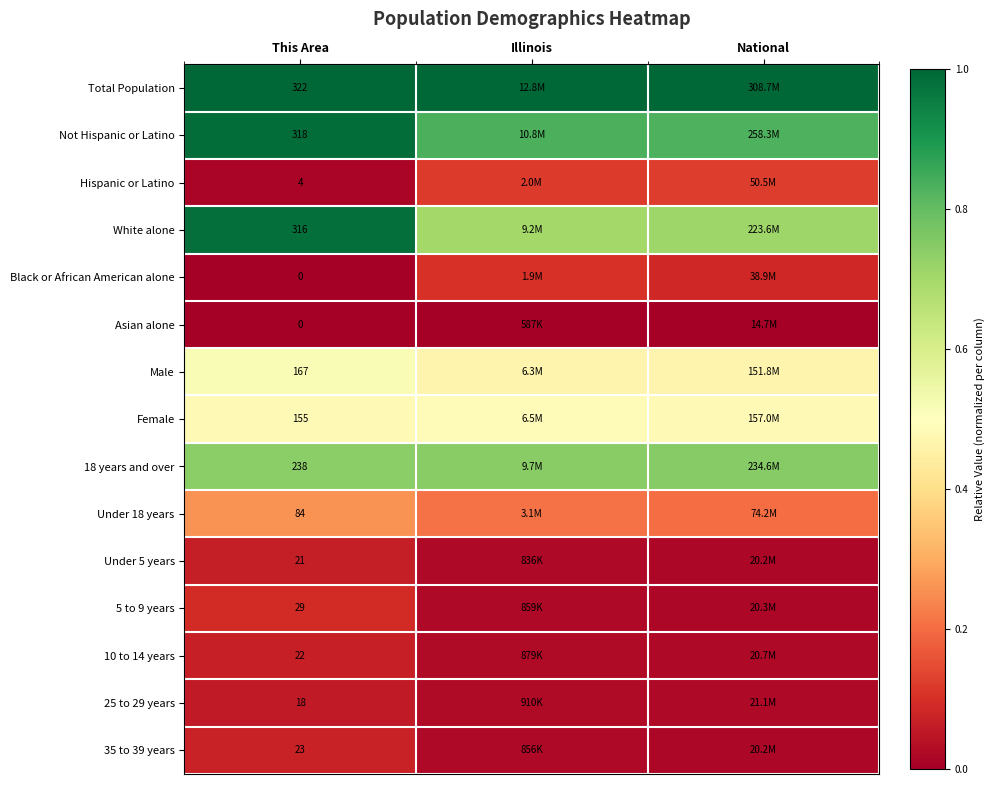

At which label does White alone reach its peak?

This Area